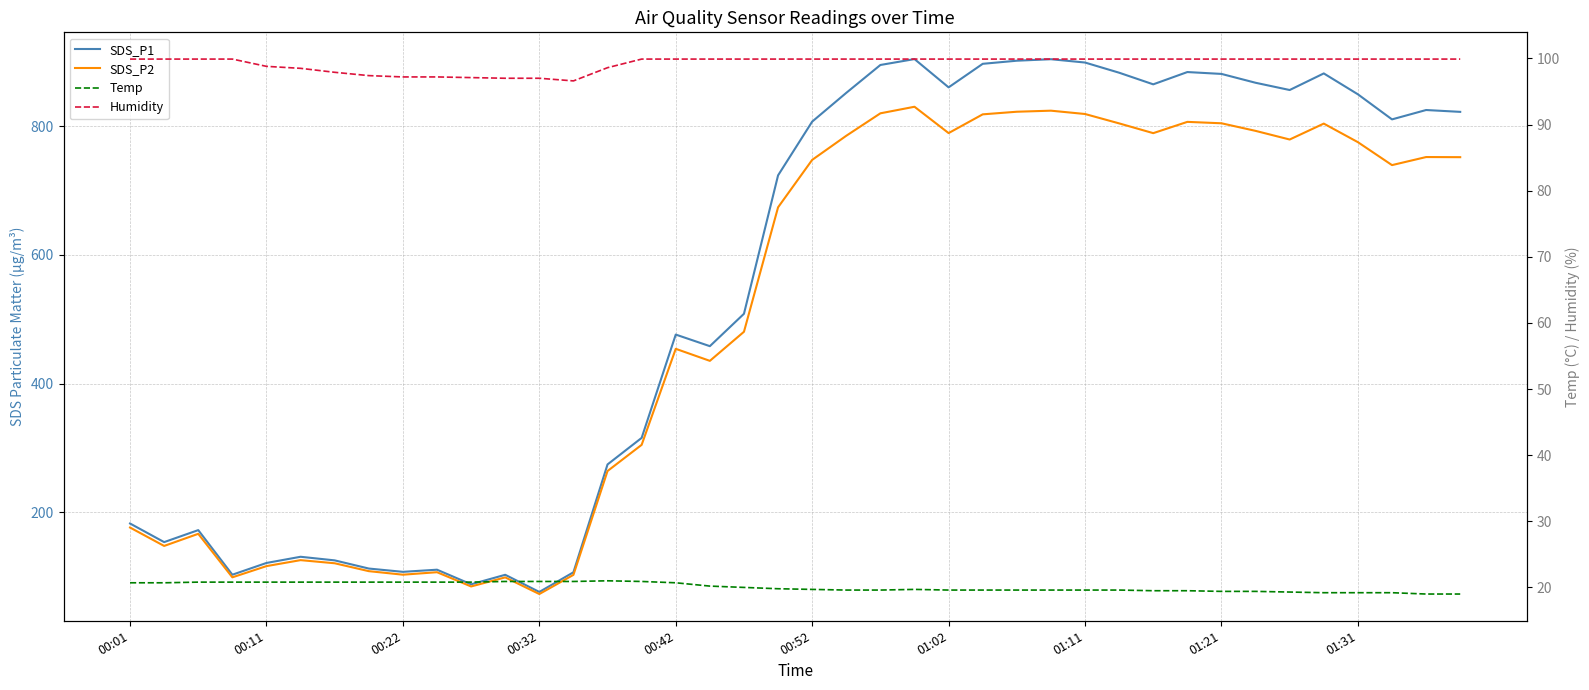

At which category does the chart reach its peak across all series?

23